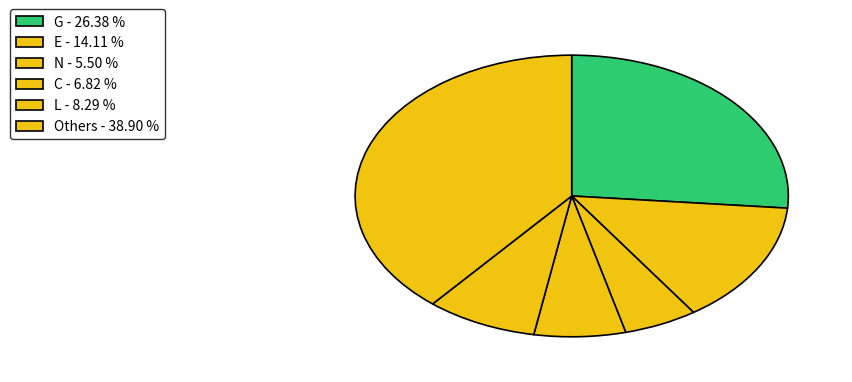

Is there a majority slice in this chart?

No